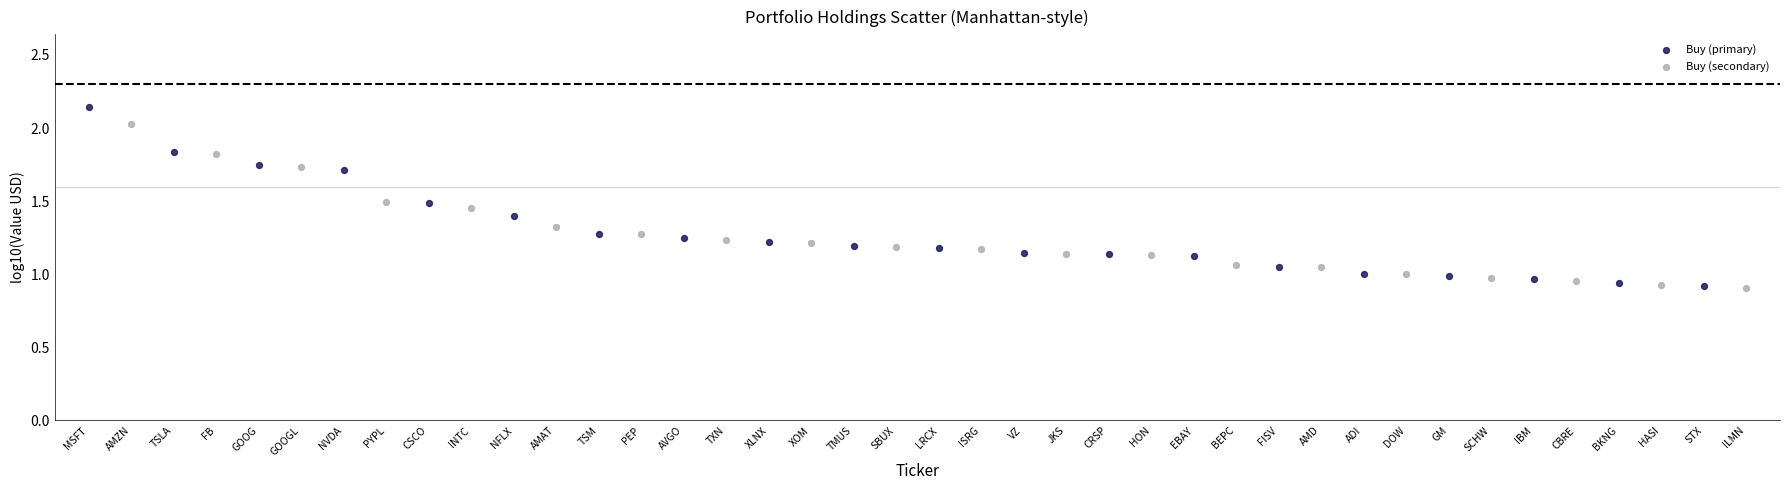

Which series reaches the maximum Y coordinate?

Buy (primary)